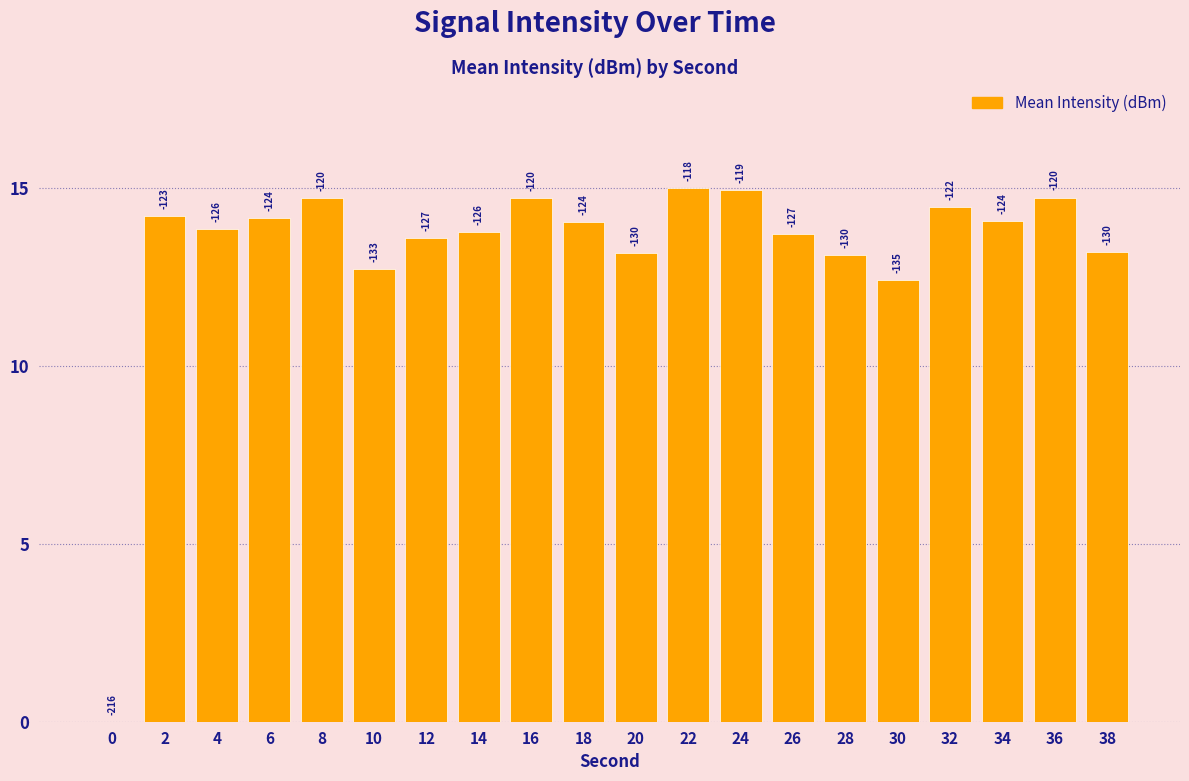

Are the bars horizontal?

No